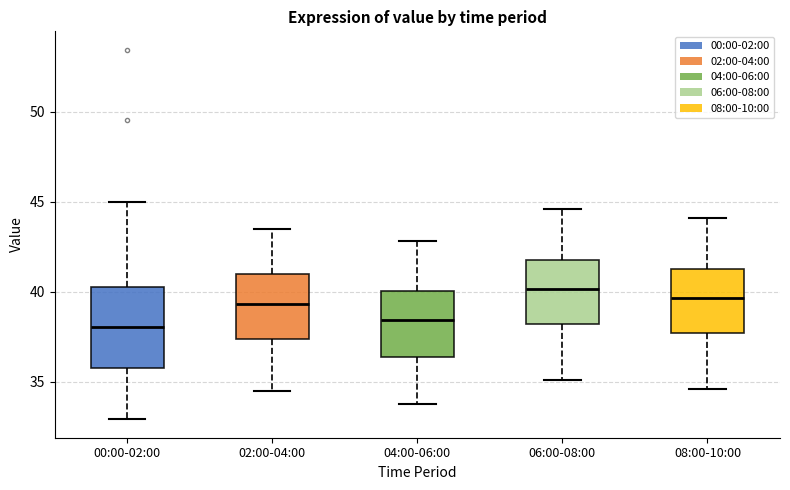

Where does the lower whisker of the box for 06:00-08:00 end on the y-axis? The values are not printed on the chart, so give them approximately, as read against the axis.

35.0